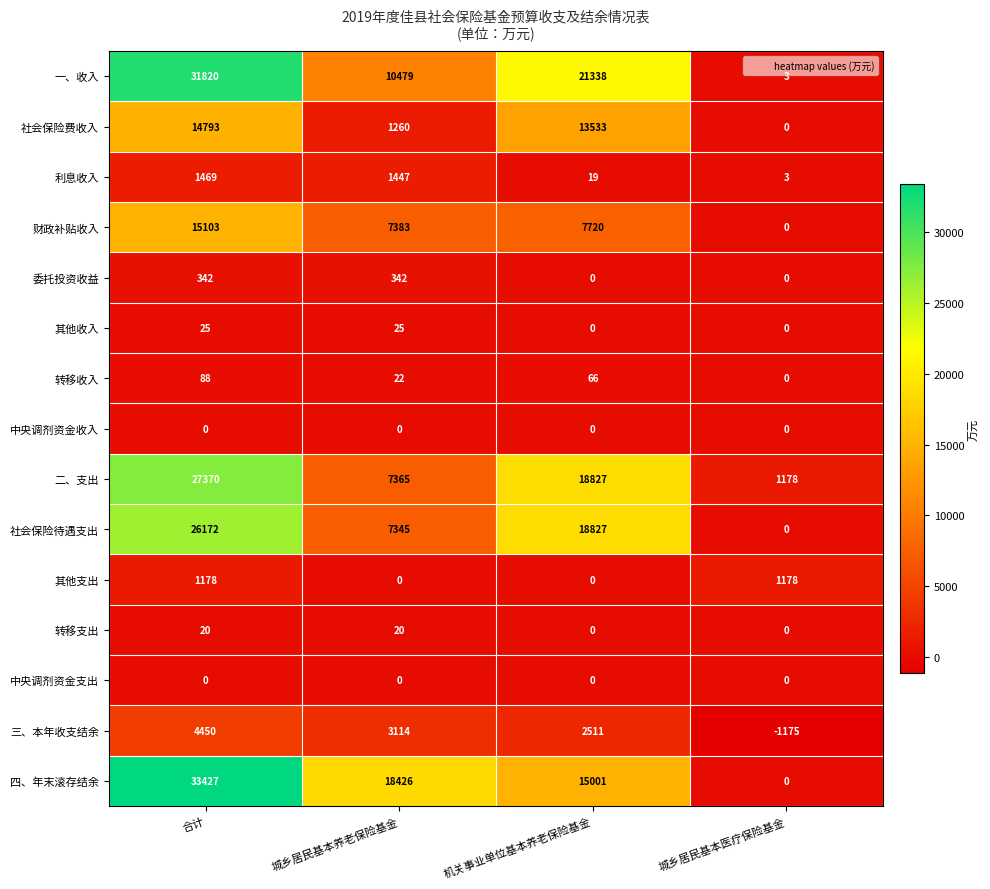

What is the sum of the 财政补贴收入 values at 机关事业单位基本养老保险基金 and 城乡居民基本养老保险基金?

15103